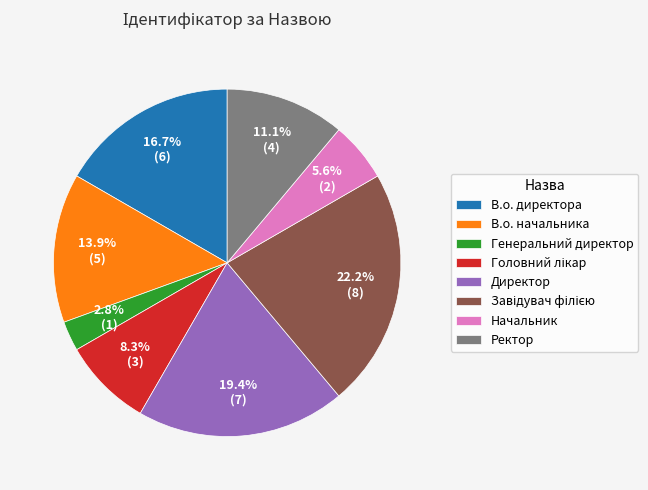

What is the smallest slice in the pie chart?

Генеральний директор